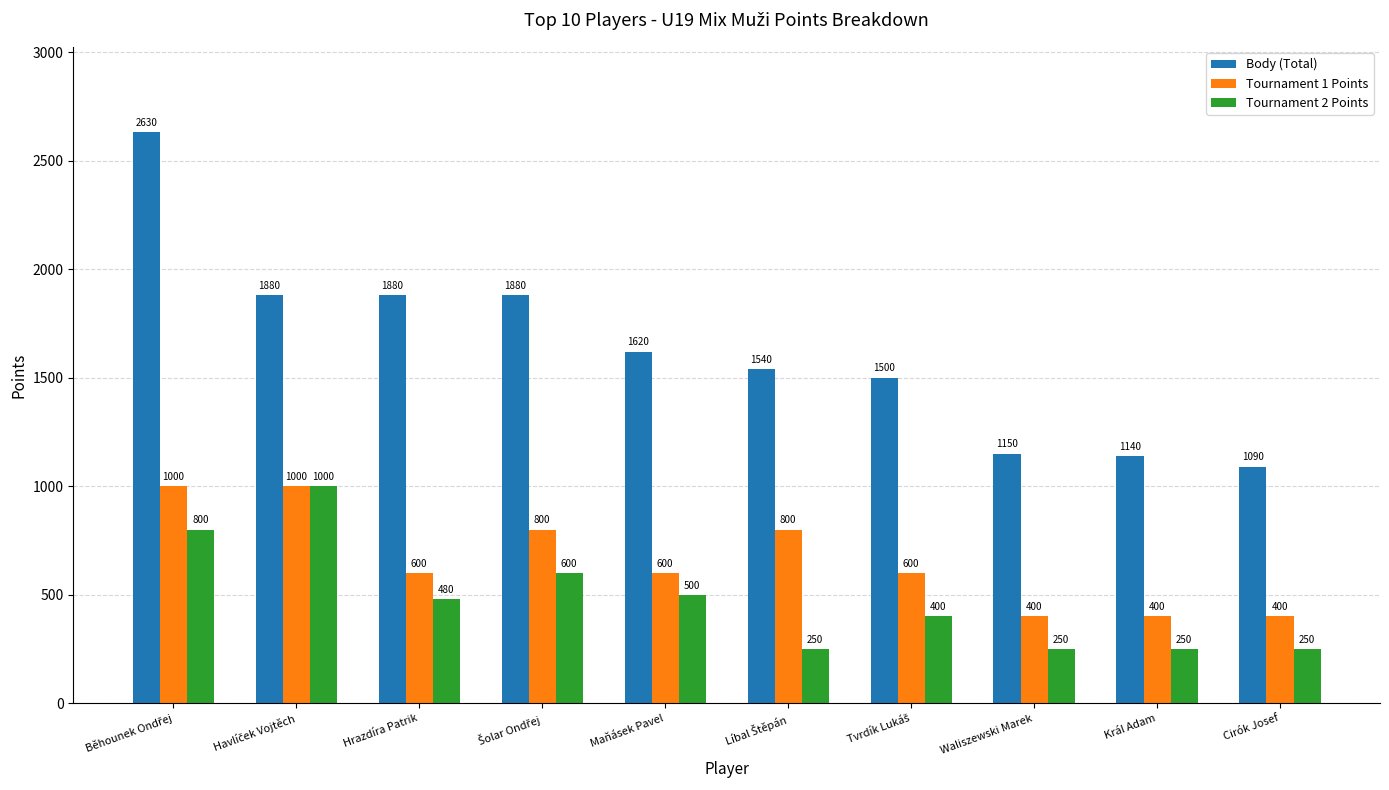

What is the difference between the maximum and second lowest values in the Tournament 1 Points series?

600